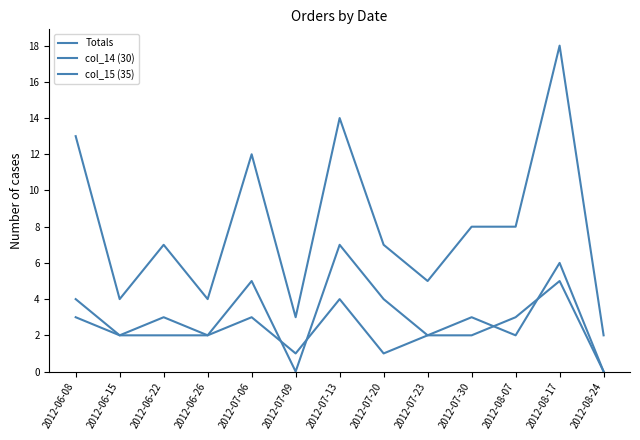

Is this an area chart (filled region under the line)?

No